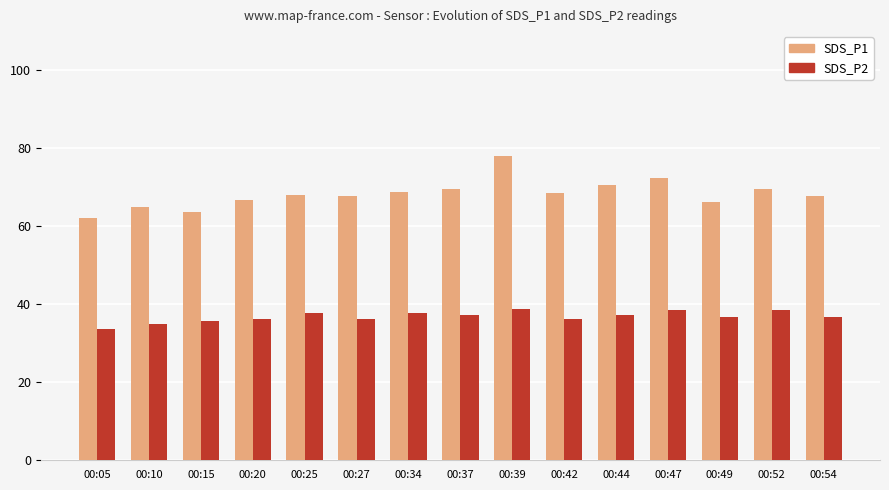

What is the maximum value for SDS_P2?

38.8